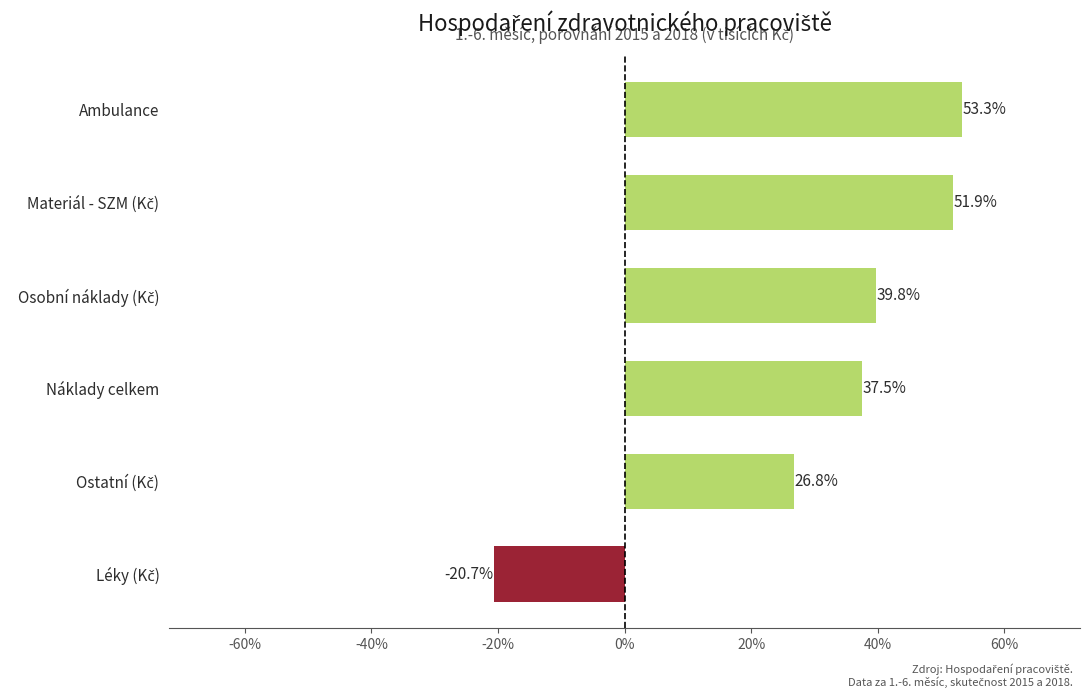

What is the difference between the maximum and minimum values?

74.0